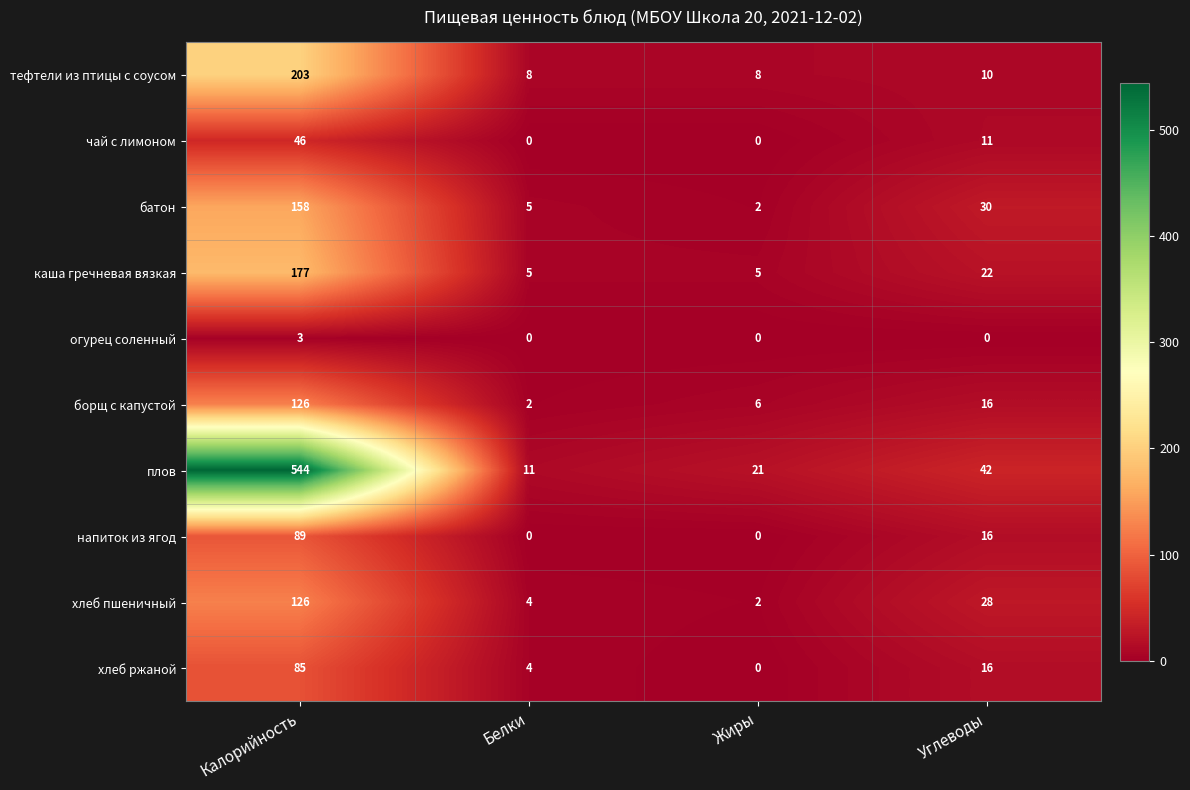

Count the огурец соленный values in the range 0 to 3.

4